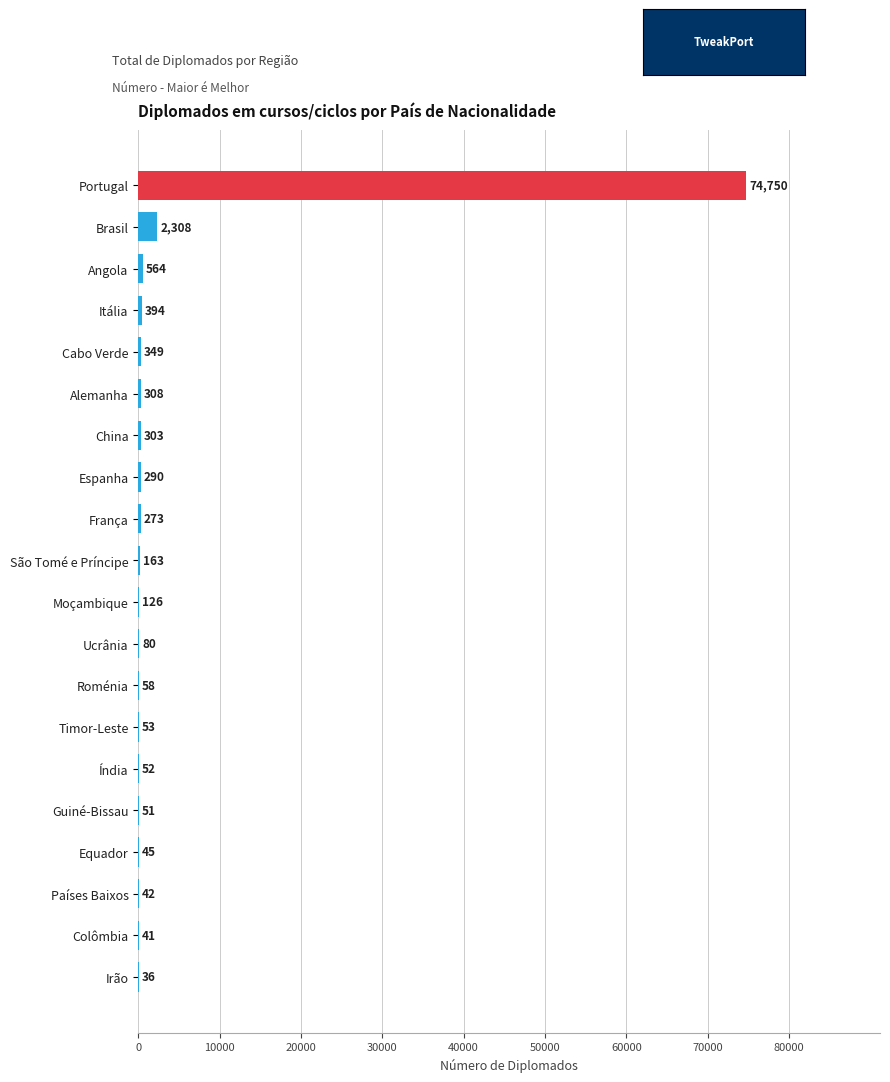

Which has a higher value, Espanha or Índia?

Espanha